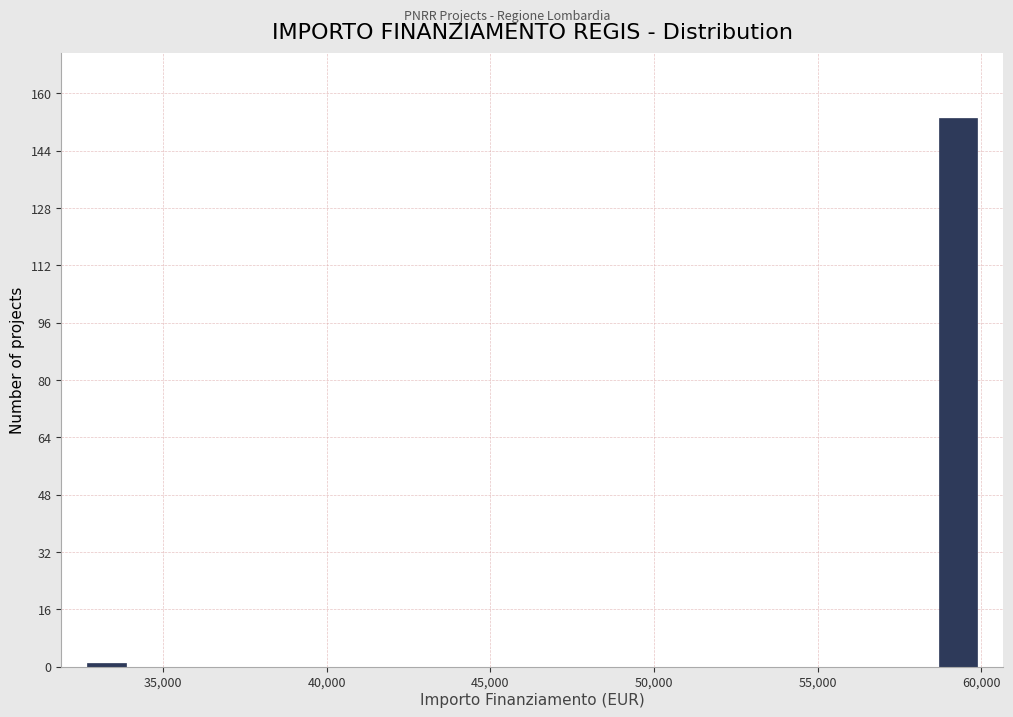

Read against the x-axis, roughly where is the centre of the tallest bar?

59500